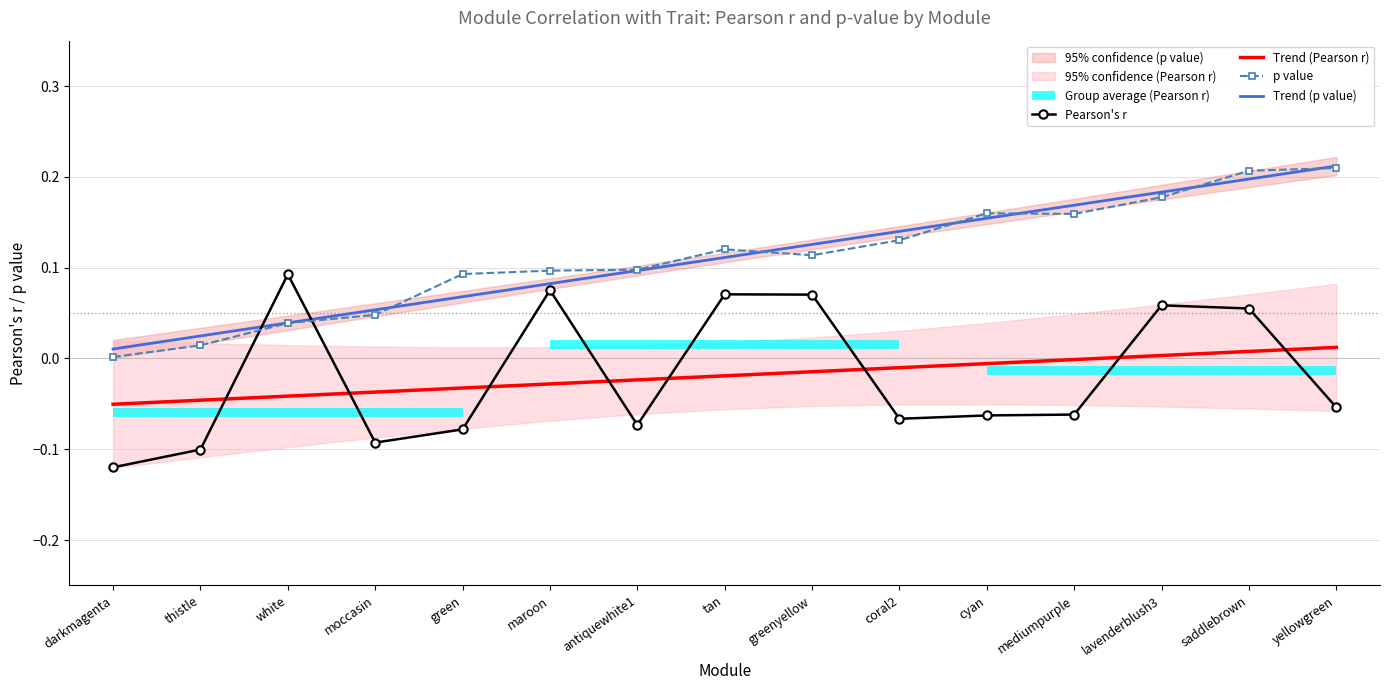

Which series ends up on top after the final intersection of p value and Pearson's r?

p value